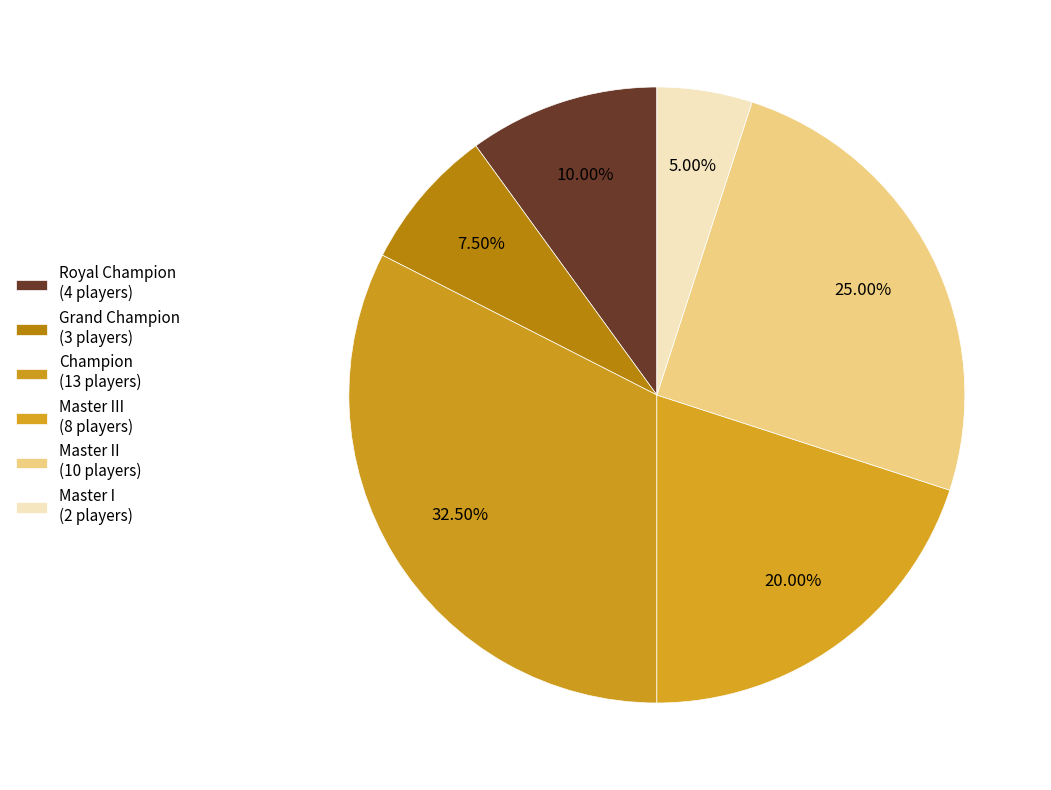

How many slices are in this pie chart?

6